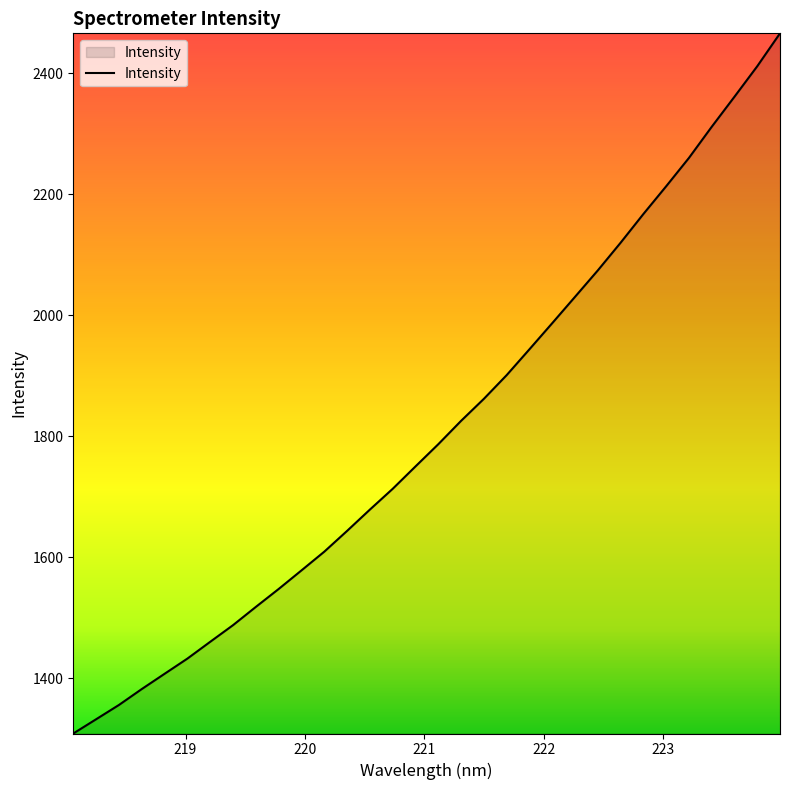

What is the difference between the maximum and minimum values?

1157.1